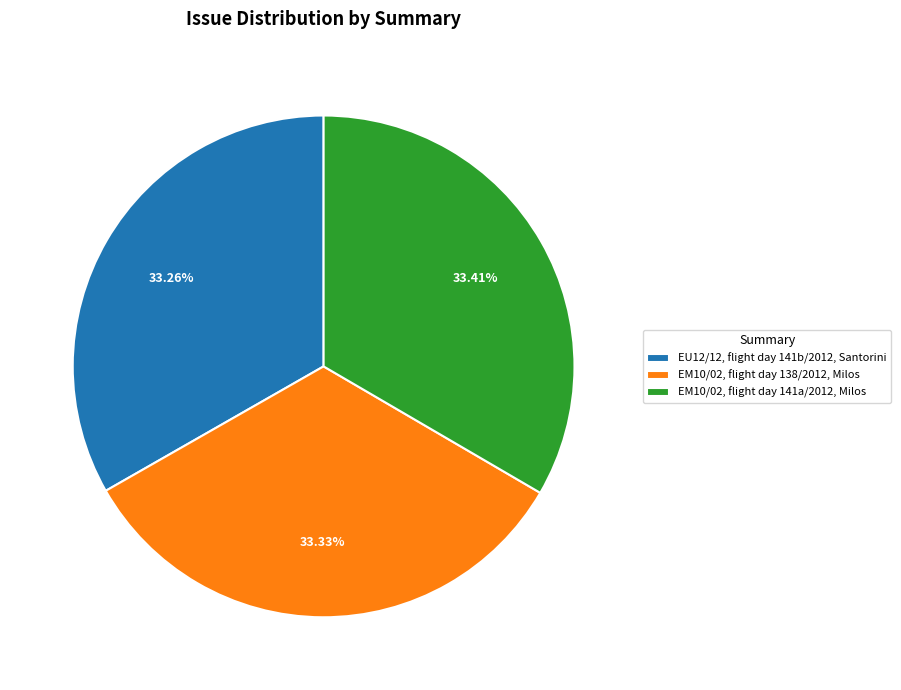

Is it true that EU12/12, flight day 141b/2012, Santorini is 33% of the pie?

True